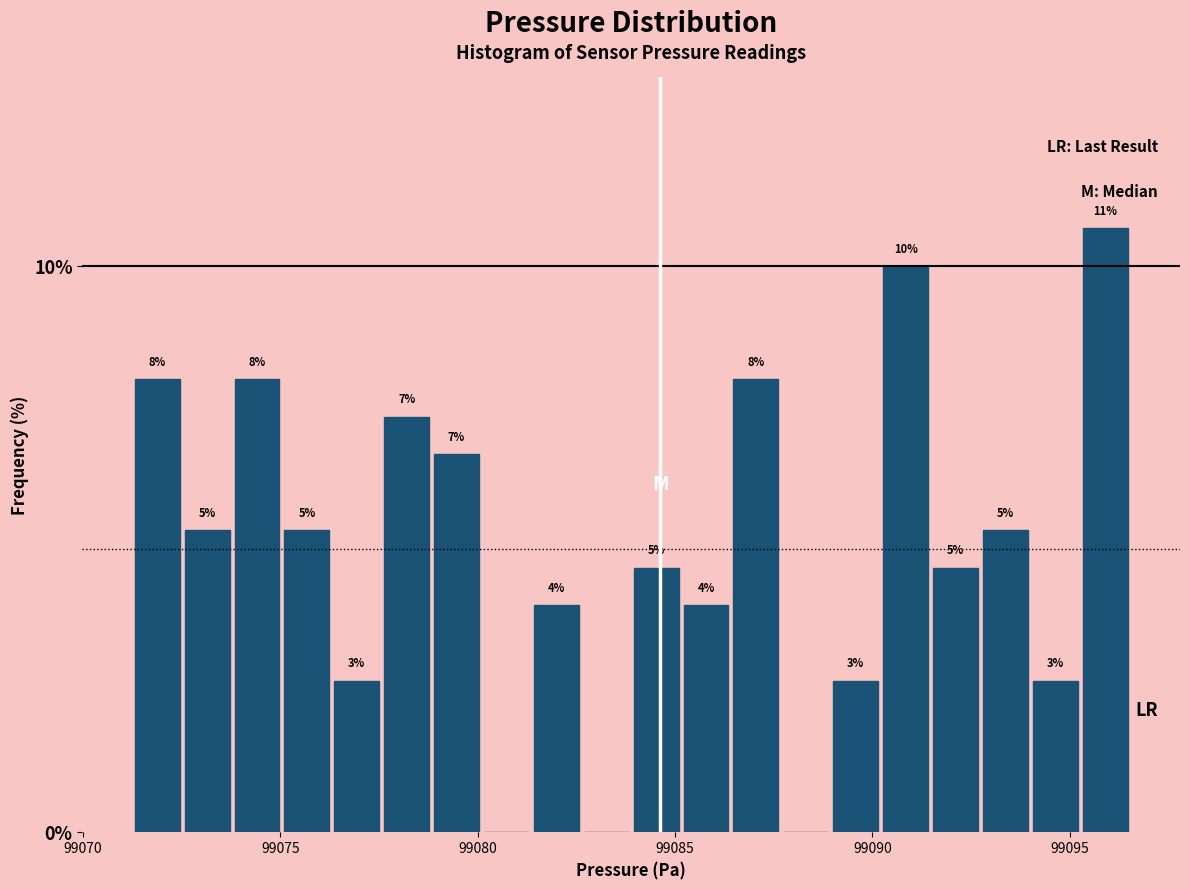

Read against the x-axis, roughly where is the centre of the tallest bar?

99096.0